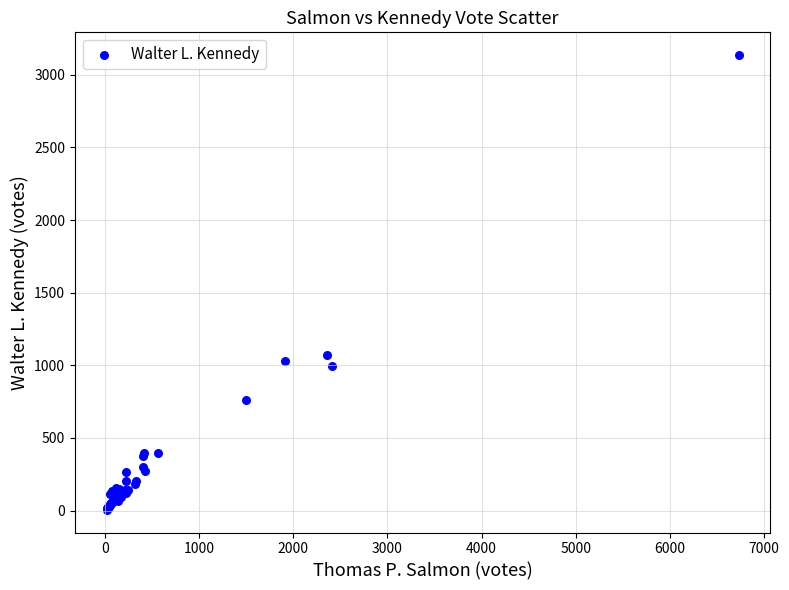

What Y value in the scatter plot is closest to 1570?

1074